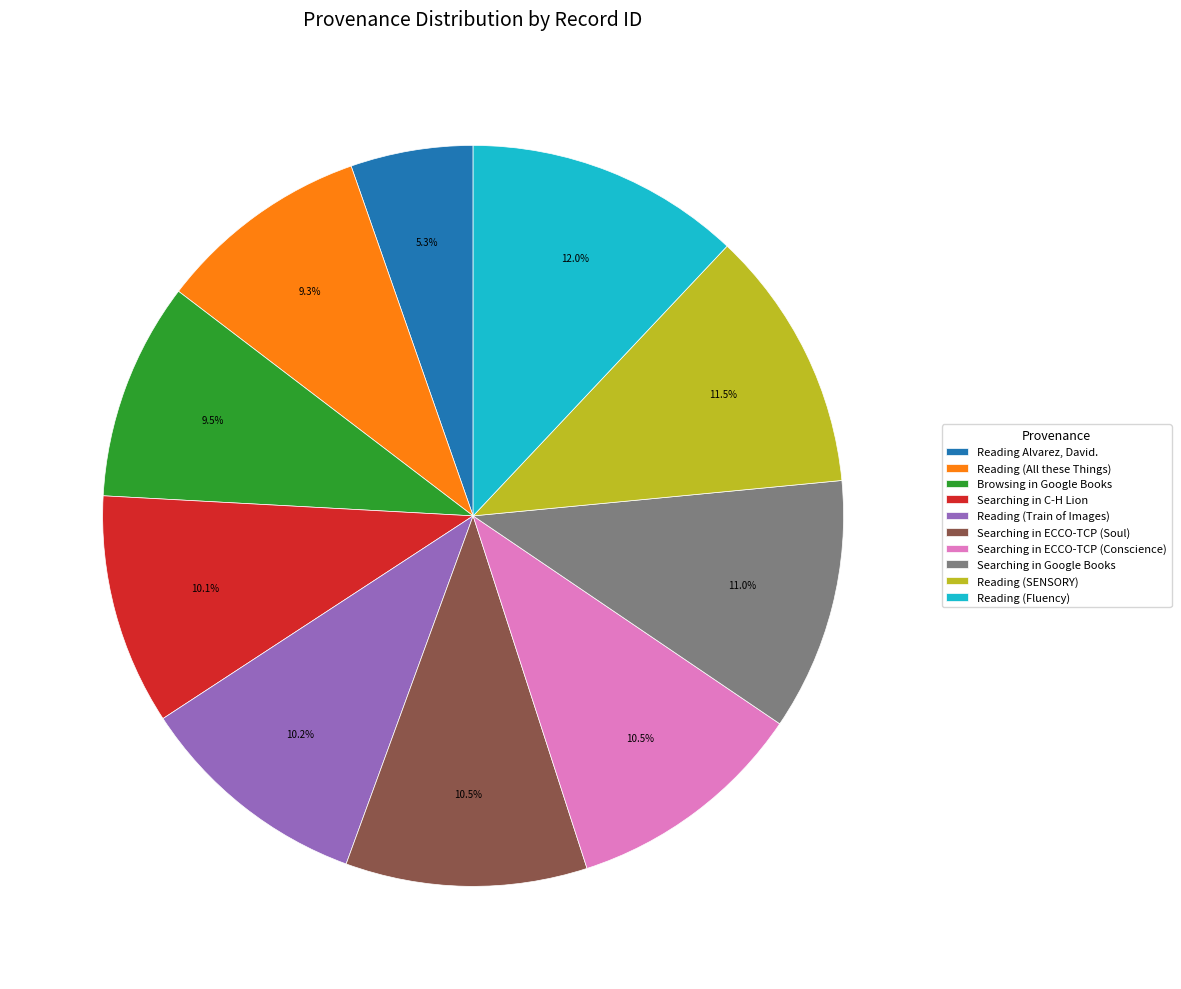

What is the ratio of the value at Reading Alvarez, David. to the value at Browsing in Google Books?

0.6